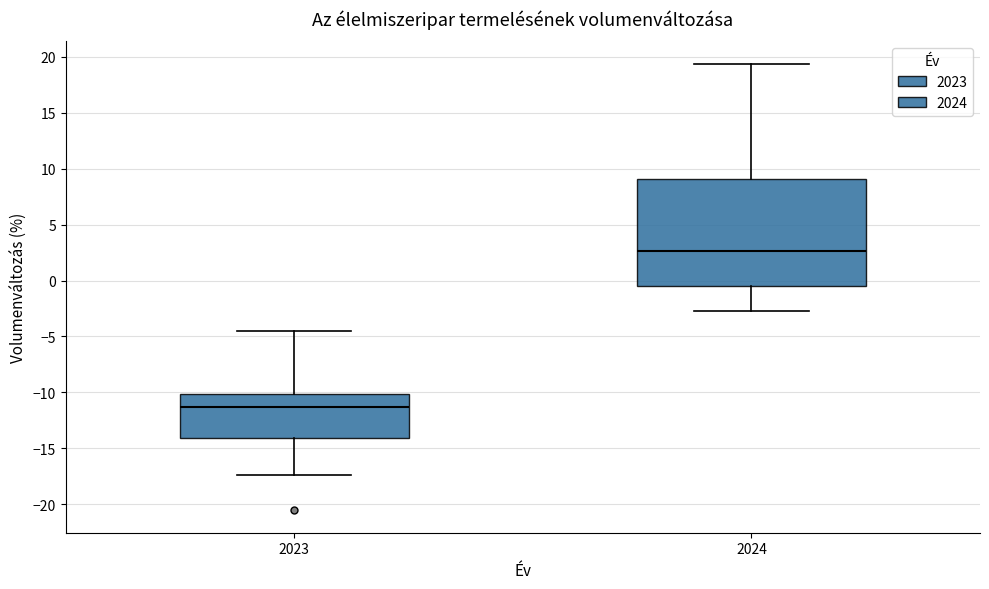

Reading left to right, read every box against the y-axis: the position of its median line, the range the box covers, and the ends of its whiskers. The values are not printed on the chart, so give them approximately, as read against the axis.

2023: median -11.5, box -14.0 to -10.0, whiskers -17.5 to -4.5
2024: median 2.5, box -0.5 to 9.0, whiskers -3.0 to 19.5